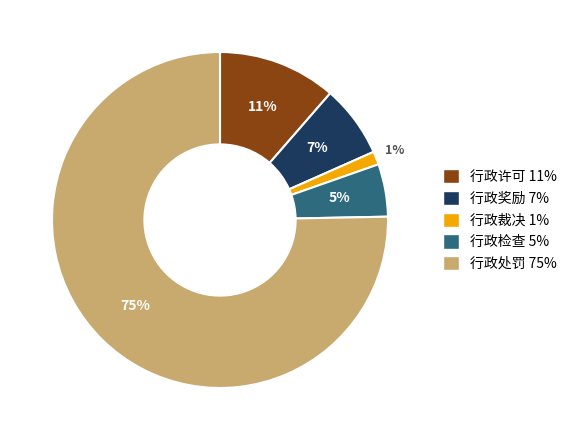

Count the number of slices in the pie.

5